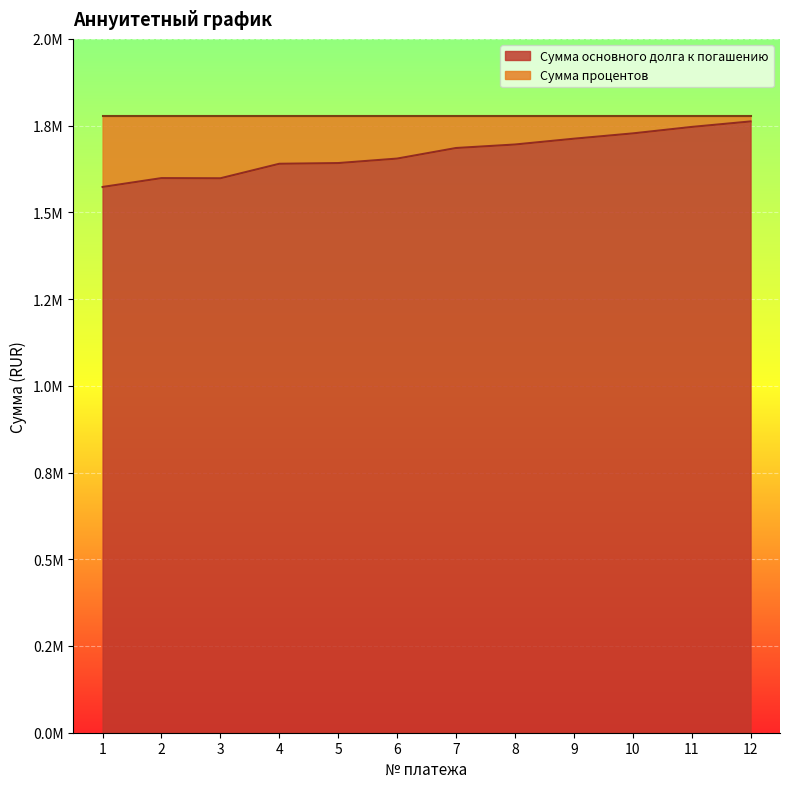

What is the value of the 7th point from the left?

1685445.8